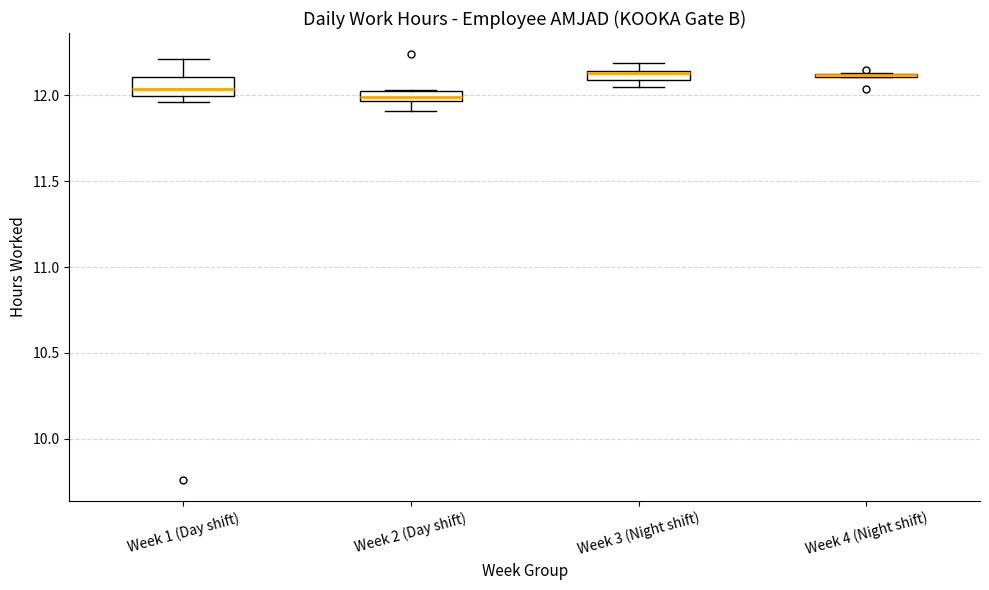

Where is the upper edge of the box for Week 3 (Night shift) on the y-axis? The values are not printed on the chart, so give them approximately, as read against the axis.

12.15